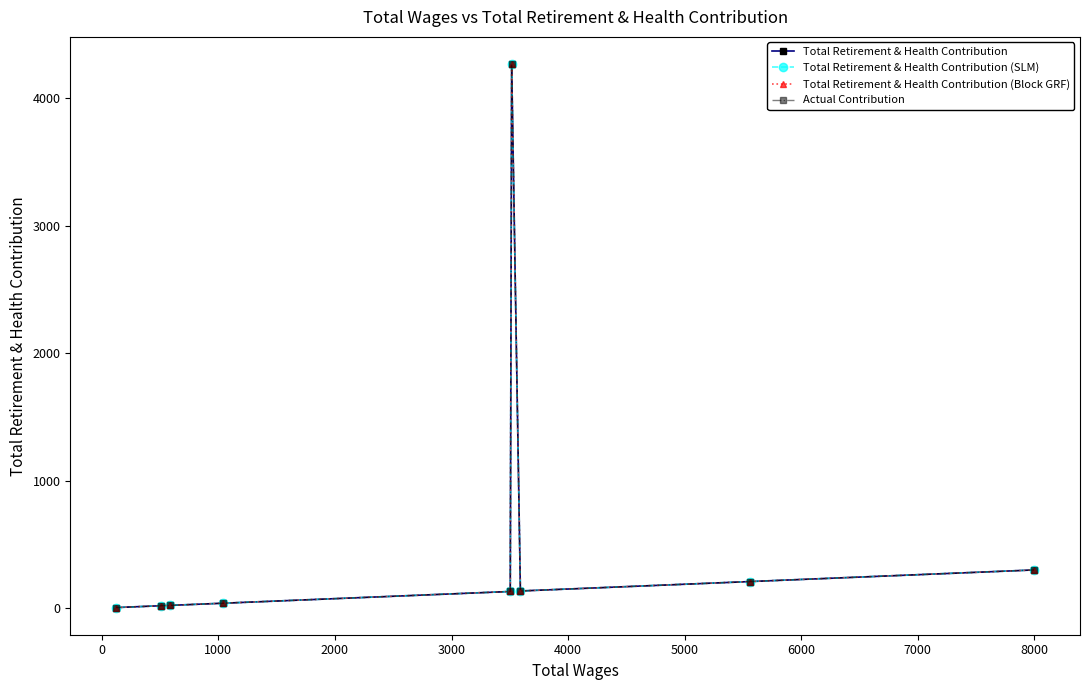

In Actual Contribution, how many points are lower than both neighbors (excluding endpoints)?

1